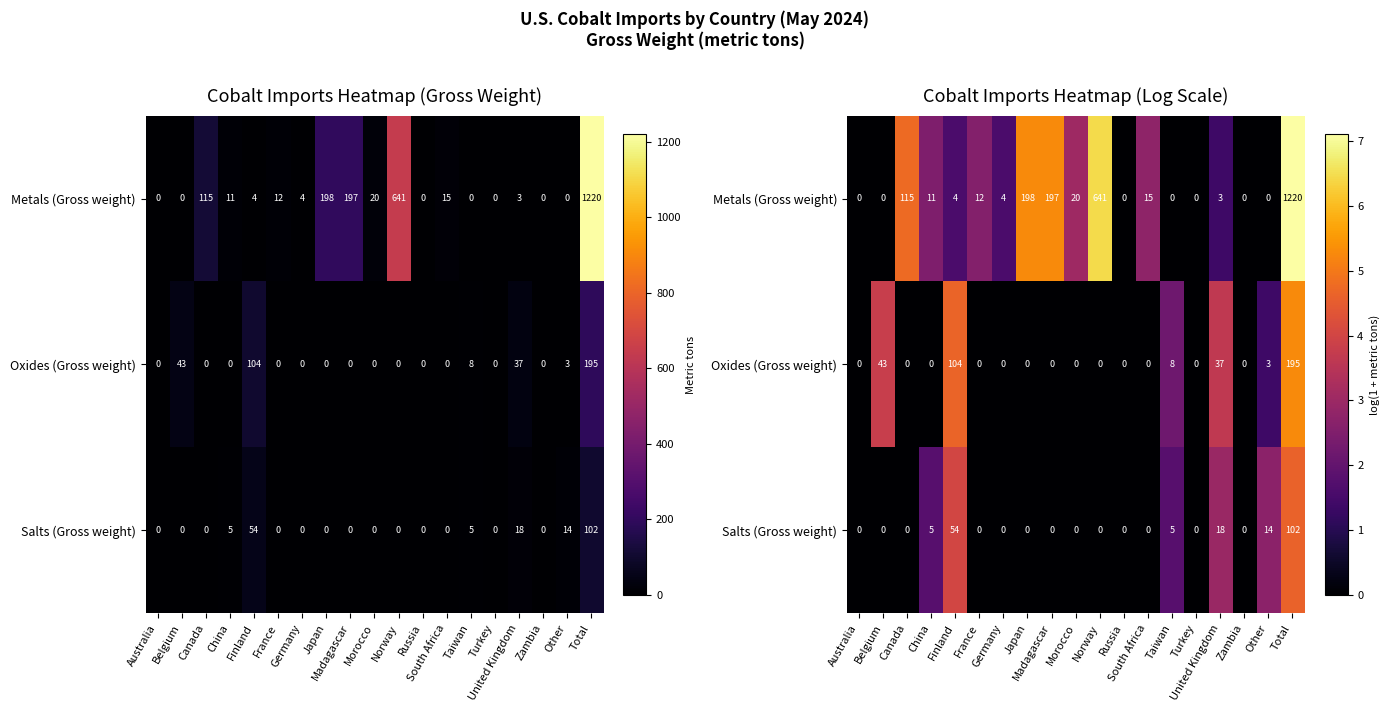

At how many categories does at least one series exceed 0?

15